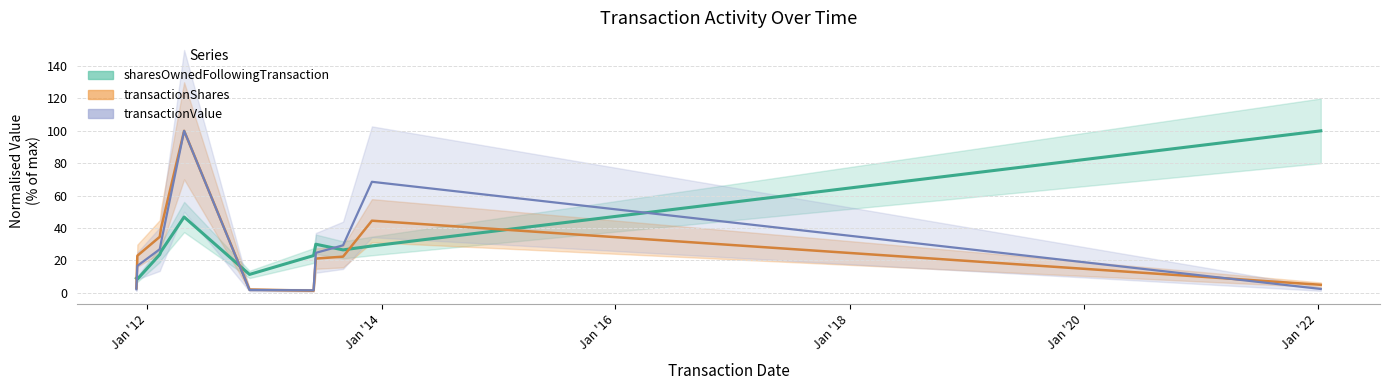

In transactionValue, how many points are lower than both neighbors (excluding endpoints)?

1